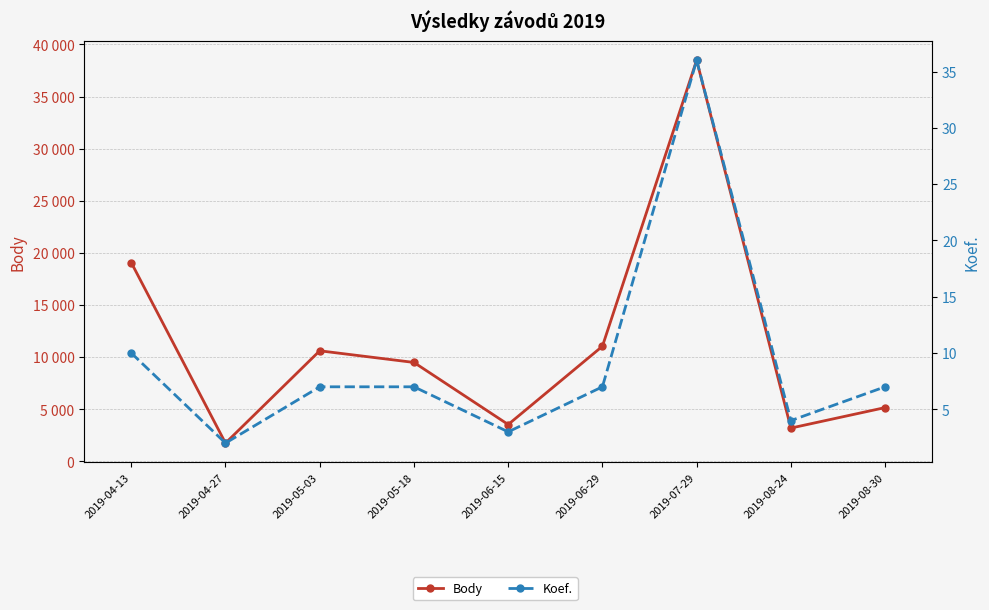

Which label corresponds to the smallest value in the chart?

2019-04-27